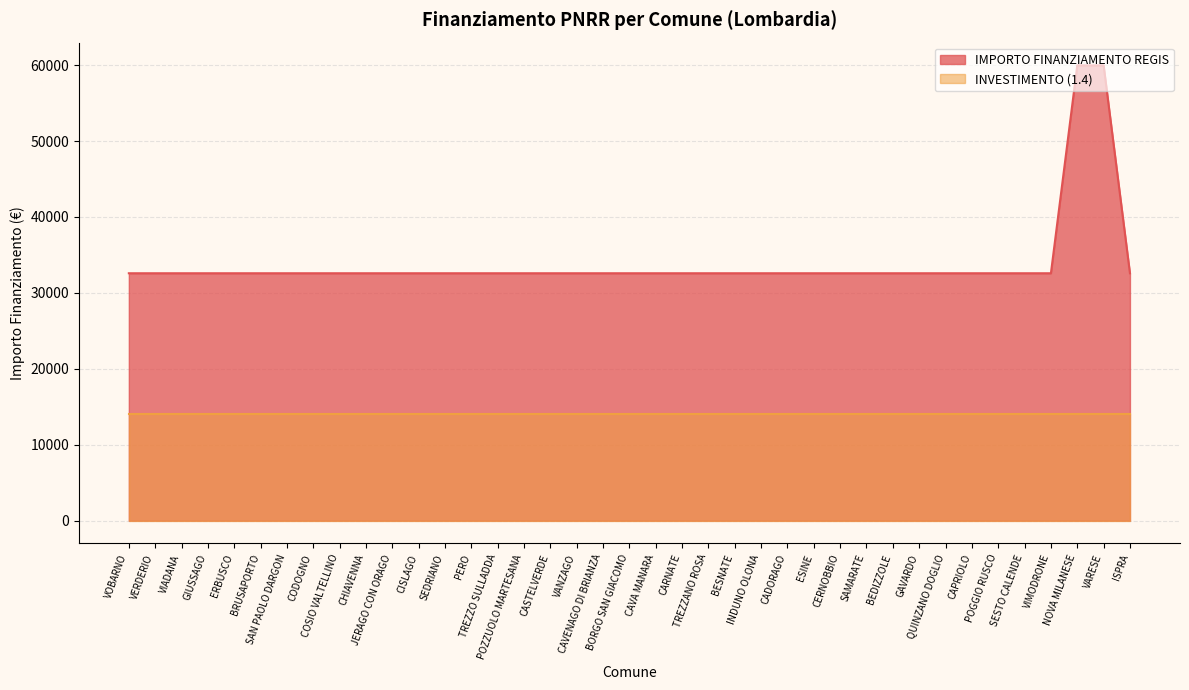

List the labels in order of value, smallest first.

VOBARNO, VERDERIO, VIADANA, GIUSSAGO, ERBUSCO, BRUSAPORTO, SAN PAOLO DARGON, CODOGNO, COSIO VALTELLINO, CHIAVENNA, JERAGO CON ORAGO, CISLAGO, SEDRIANO, PERO, TREZZO SULLADDA, POZZUOLO MARTESANA, CASTELVERDE, VANZAGO, CAVENAGO DI BRIANZA, BORGO SAN GIACOMO, CAVA MANARA, CARNATE, TREZZANO ROSA, BESNATE, INDUNO OLONA, CADORAGO, ESINE, CERNOBBIO, SAMARATE, BEDIZZOLE, GAVARDO, QUINZANO DOGLIO, CAPRIOLO, POGGIO RUSCO, SESTO CALENDE, VIMODRONE, ISPRA, NOVA MILANESE, VARESE